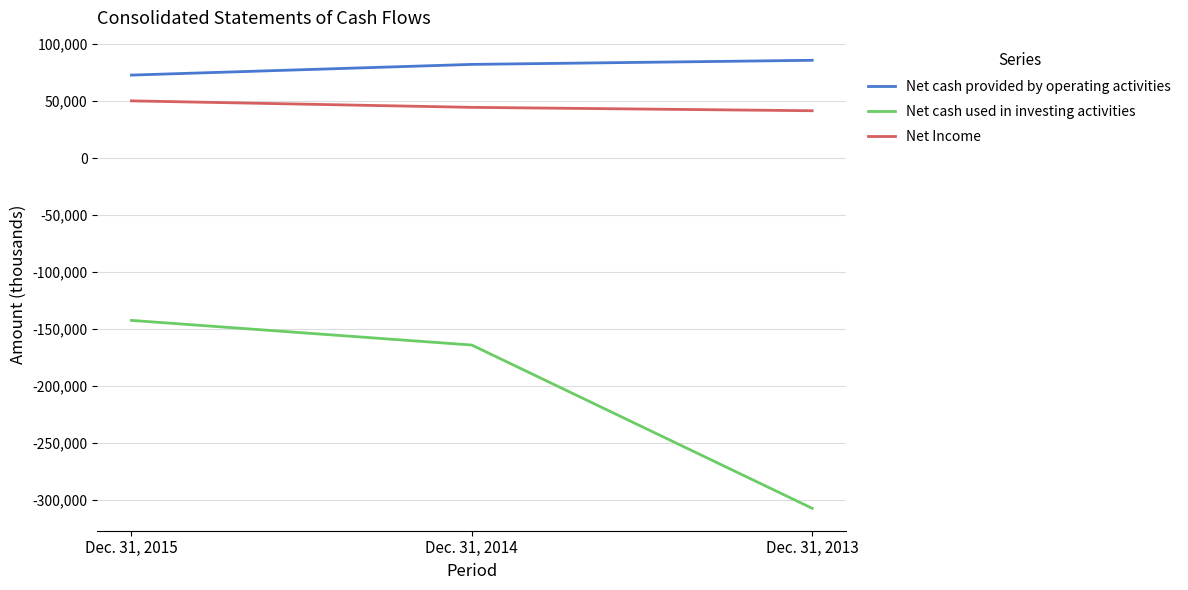

Does the chart display data point markers on the line(s)?

No